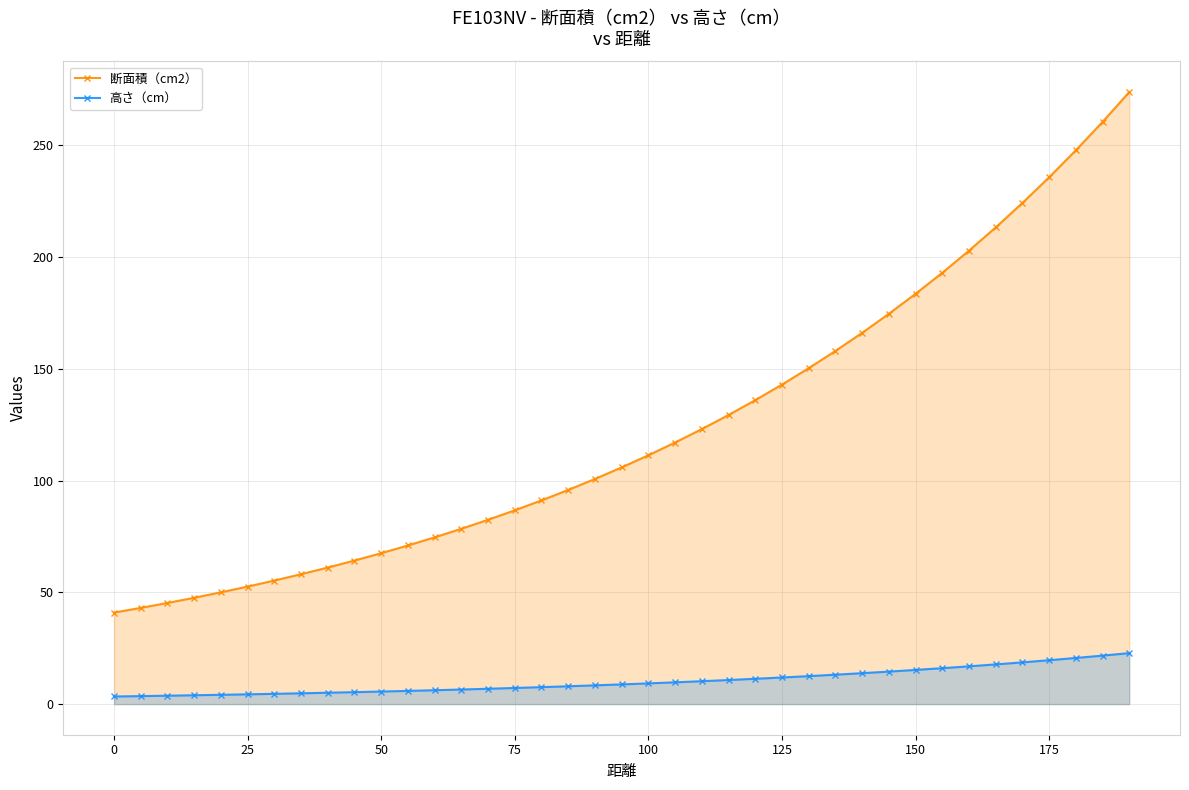

Which series has the widest spread of values?

断面積（cm2）